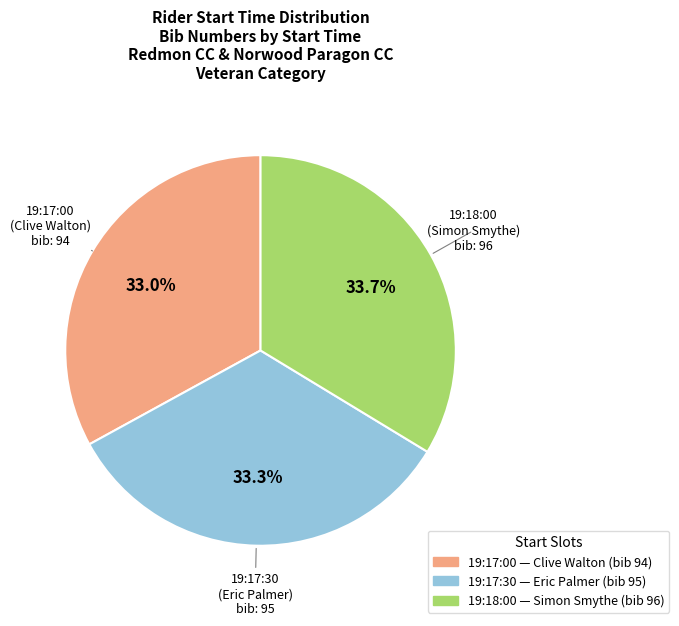

How many slices are in this pie chart?

3